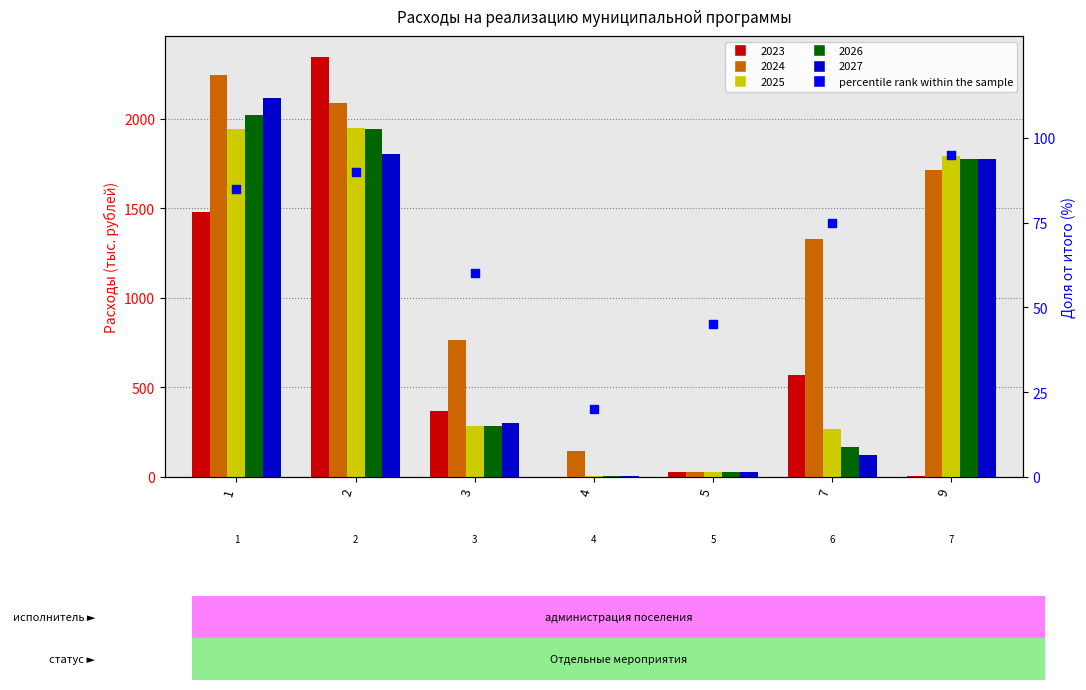

Approximately how many times larger is the value at 2 compared to 5?

2.0